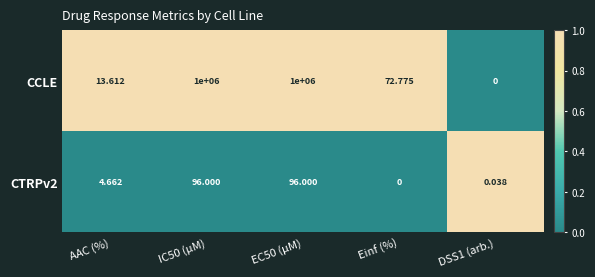

Where is CTRPv2 nearest to the value 48?

AAC (%)